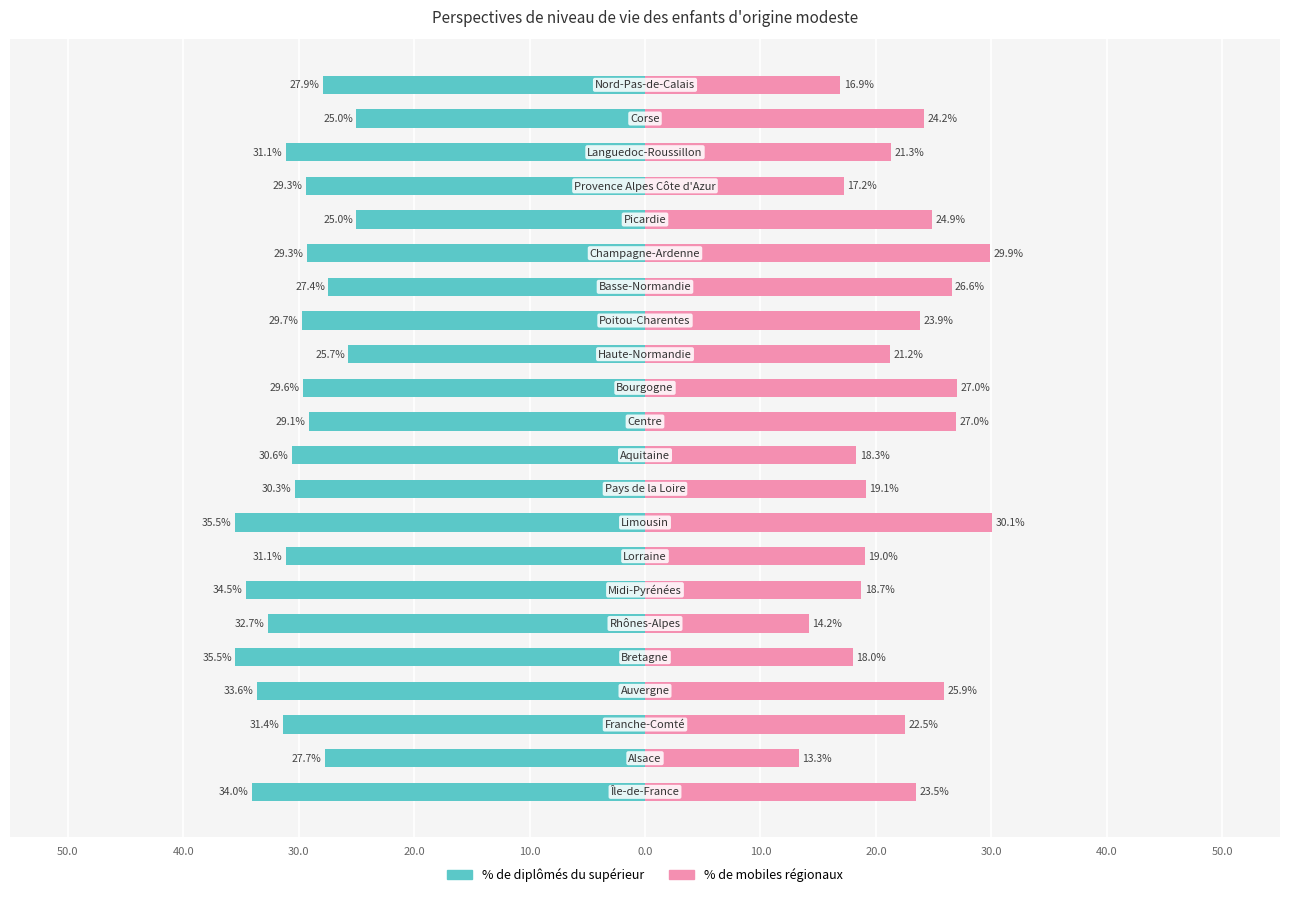

What are all the series names shown in the legend?

% de diplômés du supérieur, % de mobiles régionaux